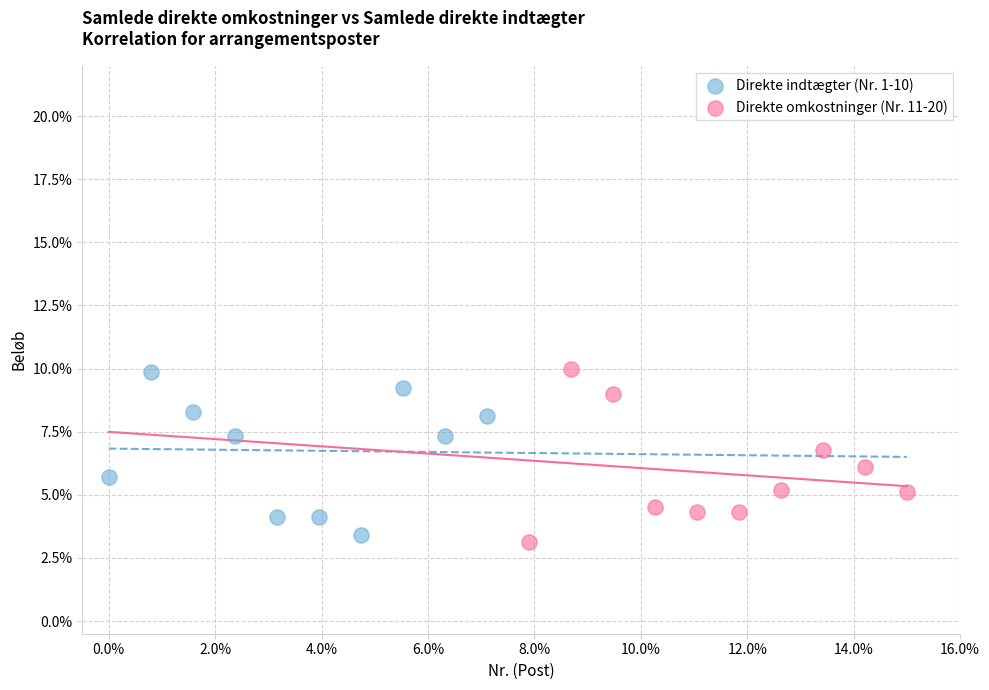

What are all the series names shown in the legend?

Direkte indtægter (Nr. 1-10), Direkte omkostninger (Nr. 11-20)